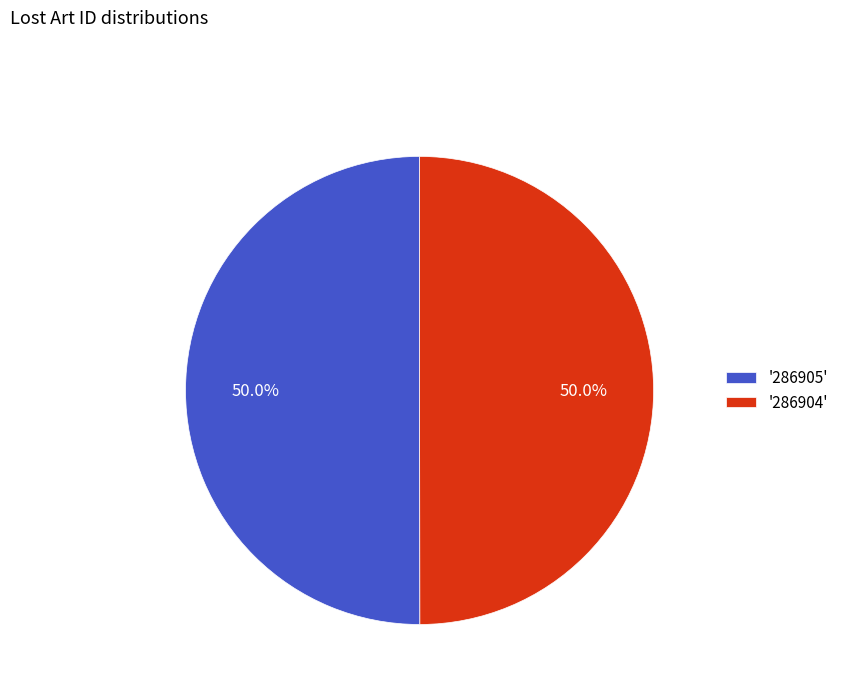

How much of the chart is everything except '286905'?

50.0%